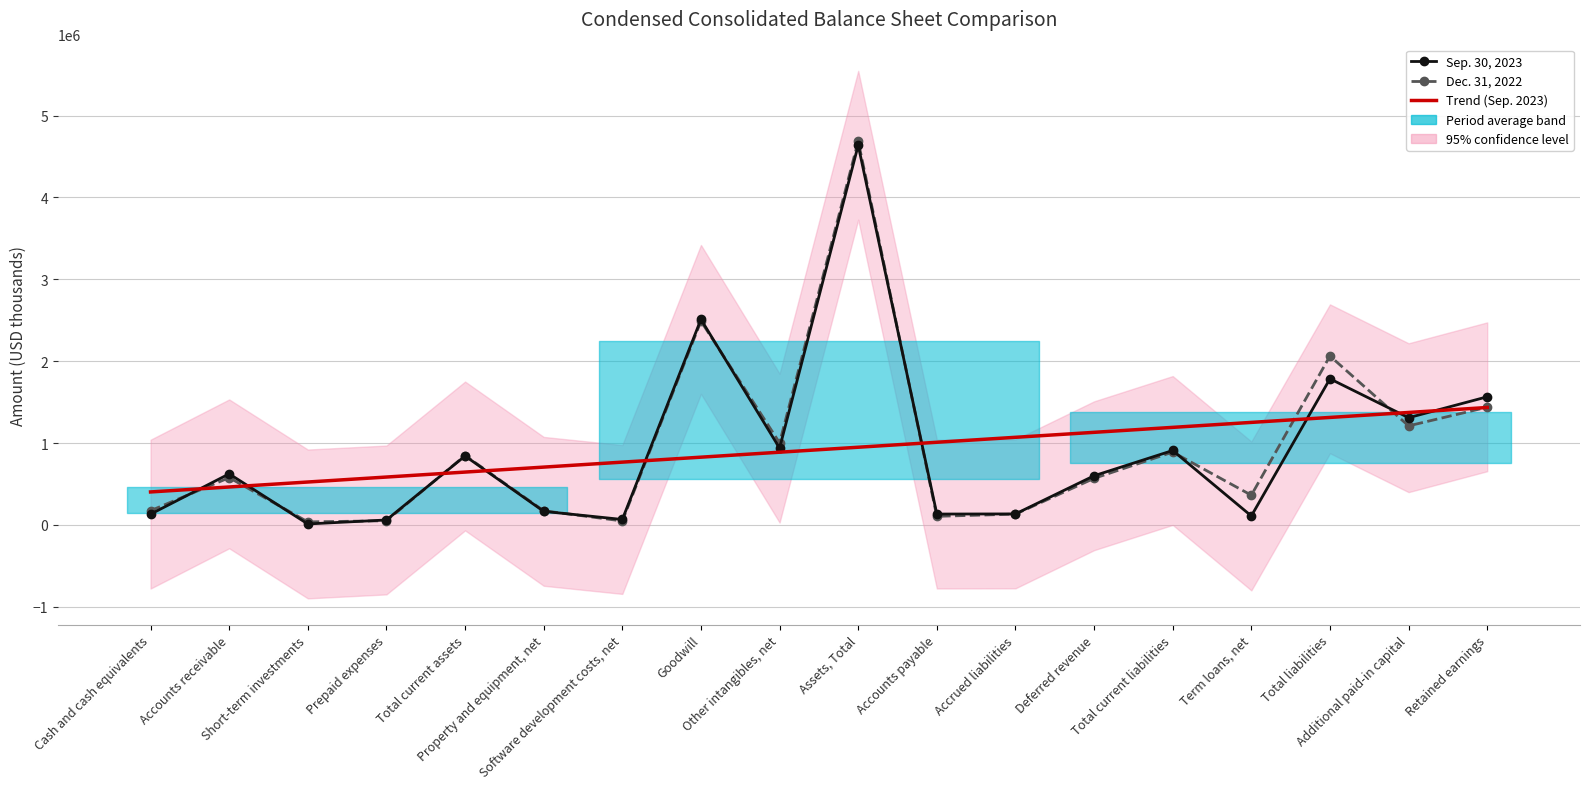

At which category is the sum across all series the highest?

Assets, Total